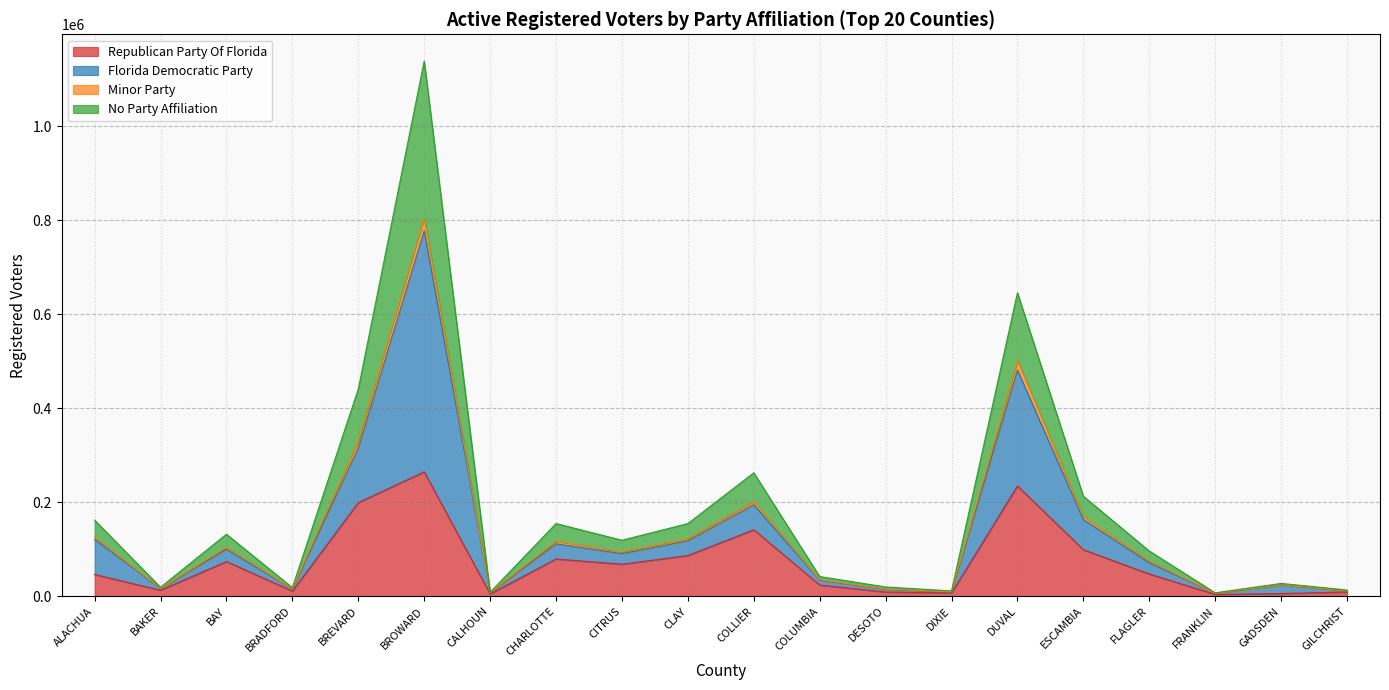

At which label does Republican Party Of Florida reach its peak?

BROWARD